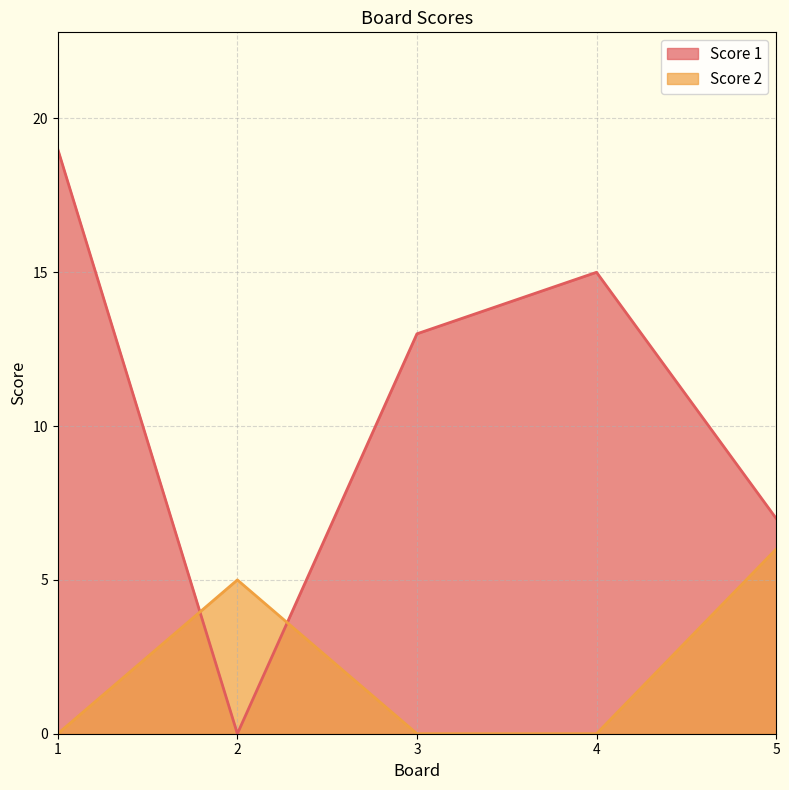

Does the chart display data point markers on the line(s)?

No